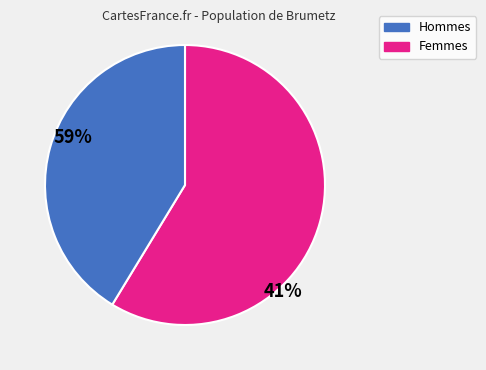

Does any single category account for the majority?

Yes